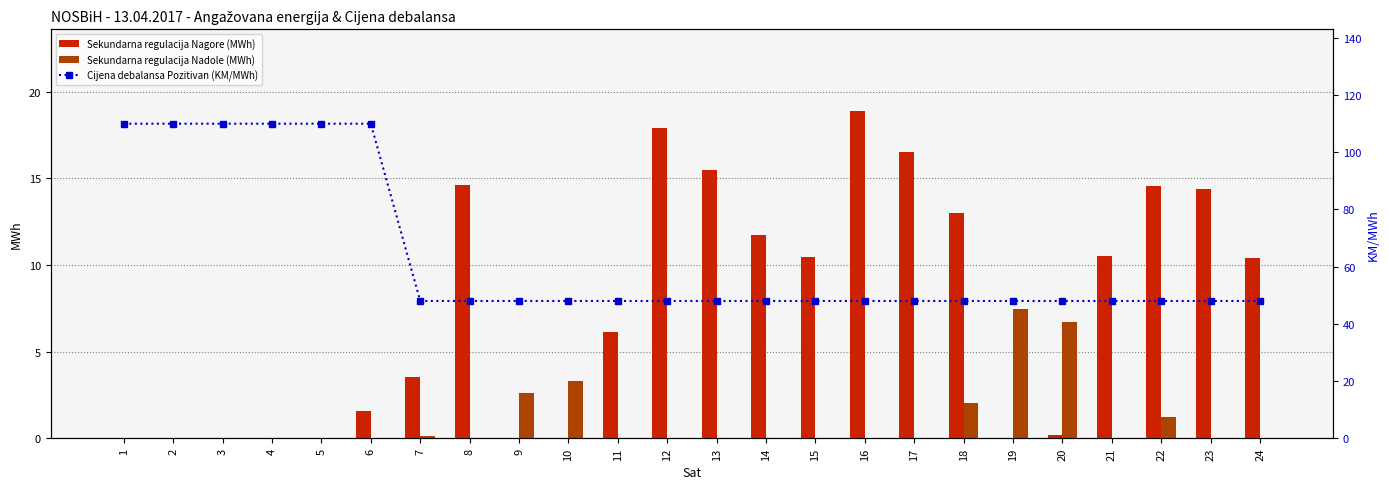

What is the sum of the Sekundarna regulacija Nagore (MWh) values at 2 and 12?

17.9